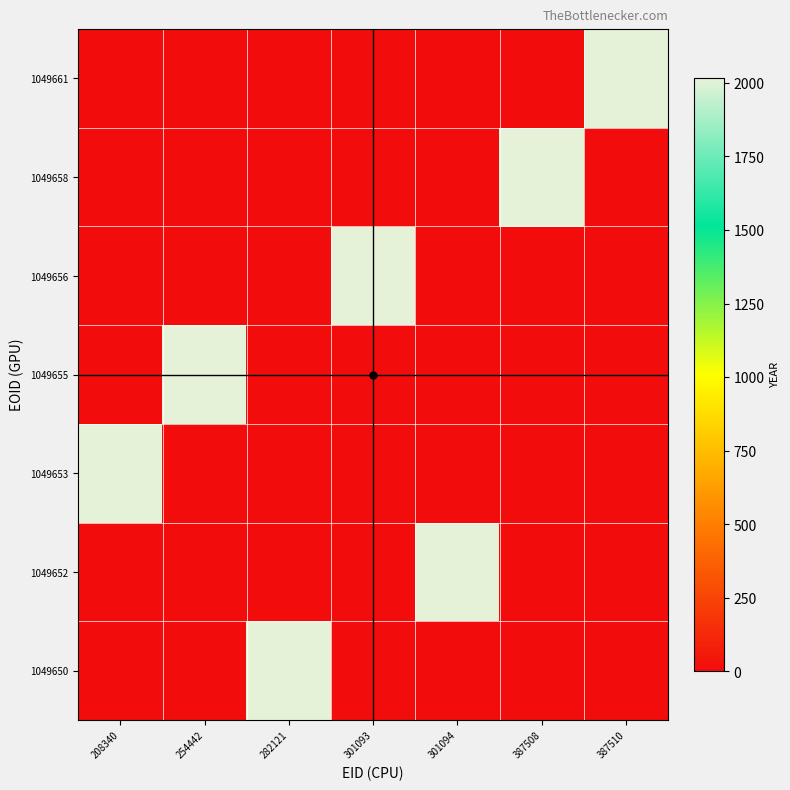

At which category does the chart reach its minimum across all series?

208340